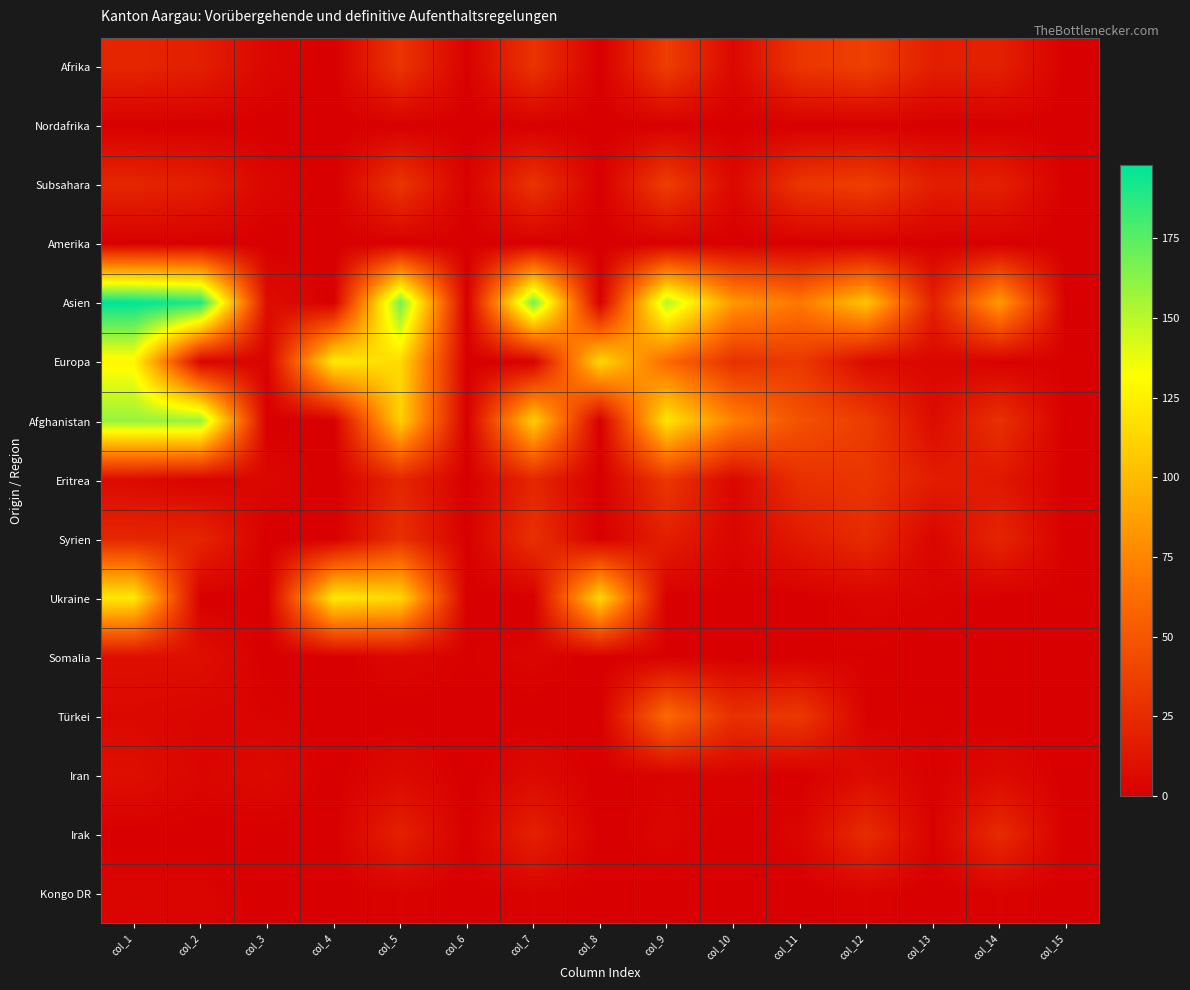

At which category is the sum across all series the highest?

col_1